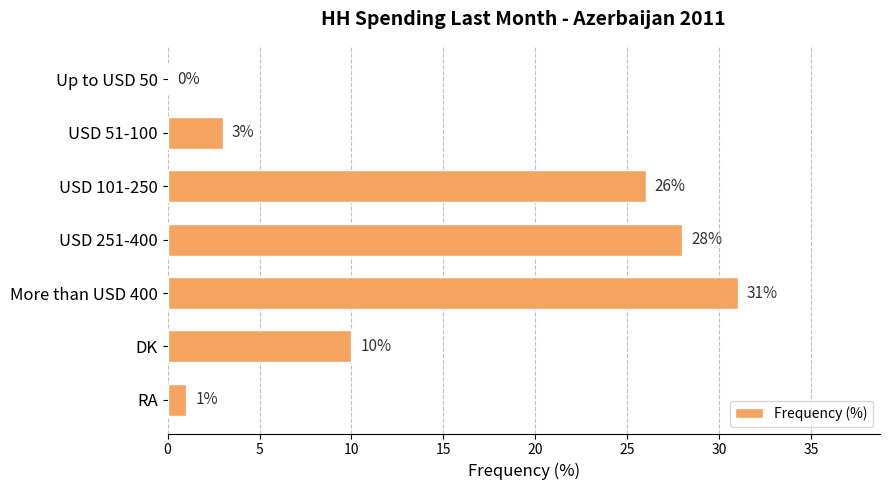

The chart shows a value of 26 at USD 101-250. True or false?

True